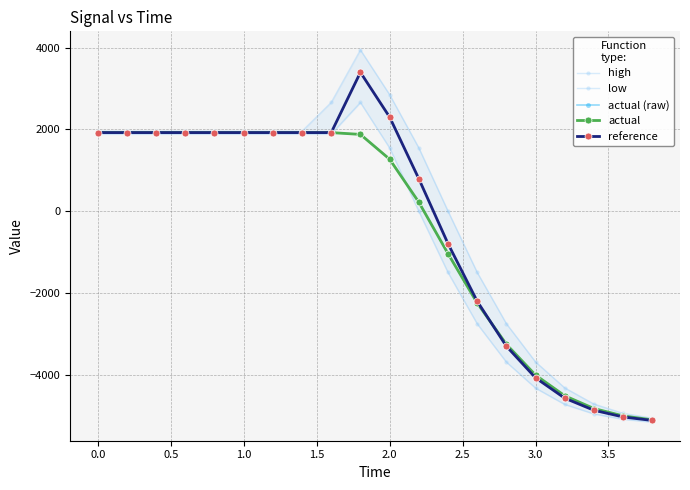

True or false: low and actual (raw) intersect in this chart.

True